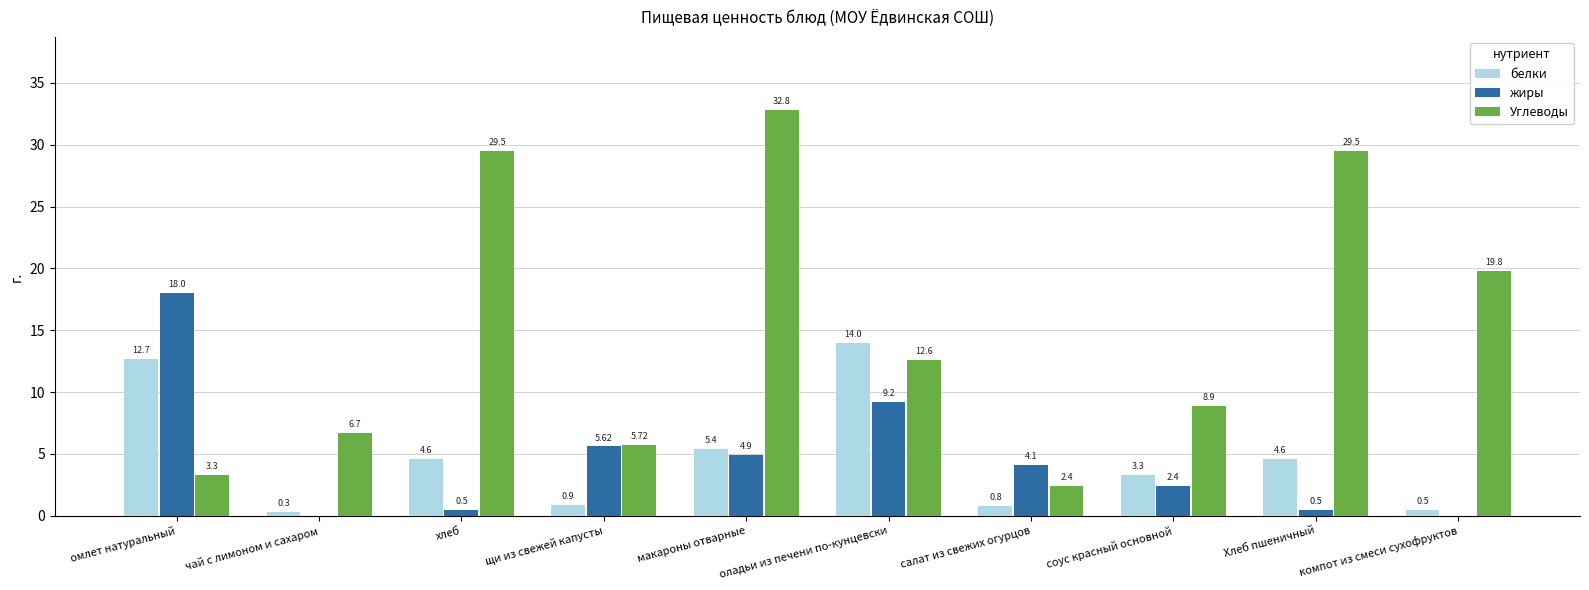

What is the sum of the Углеводы values at омлет натуральный and щи из свежей капусты?

9.0